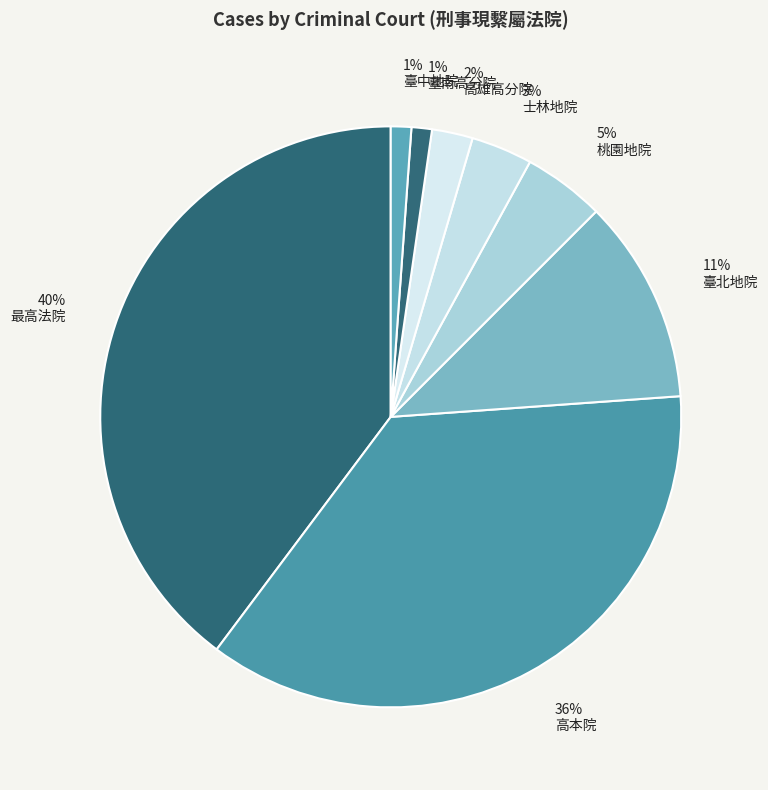

What is the total percentage of 臺北地院 and 士林地院?

14.8%